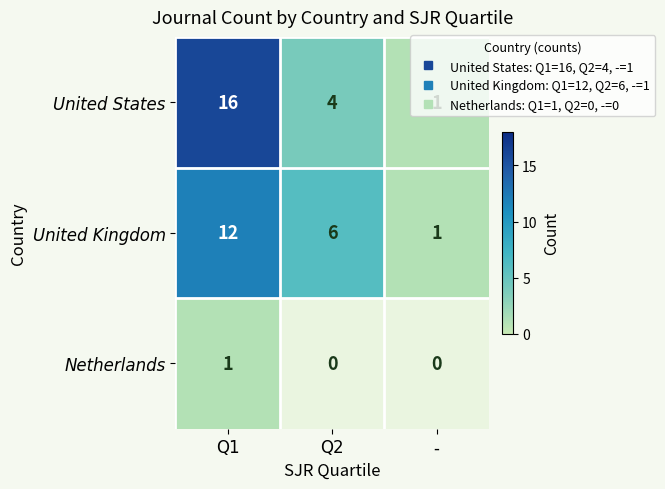

List the series in order of their peak value, highest first.

United States, United Kingdom, Netherlands